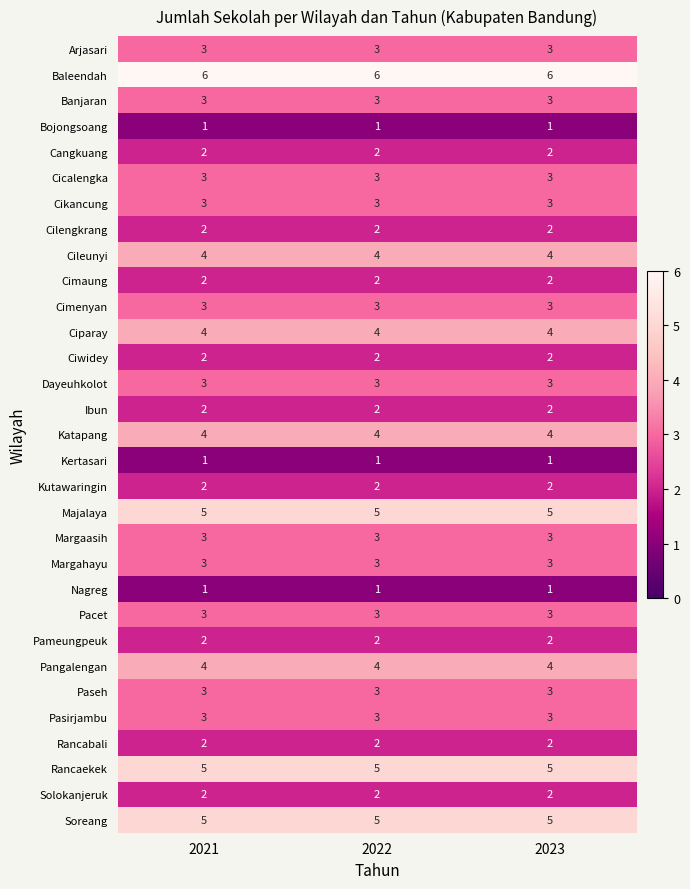

What is the average value of the Soreang series?

5